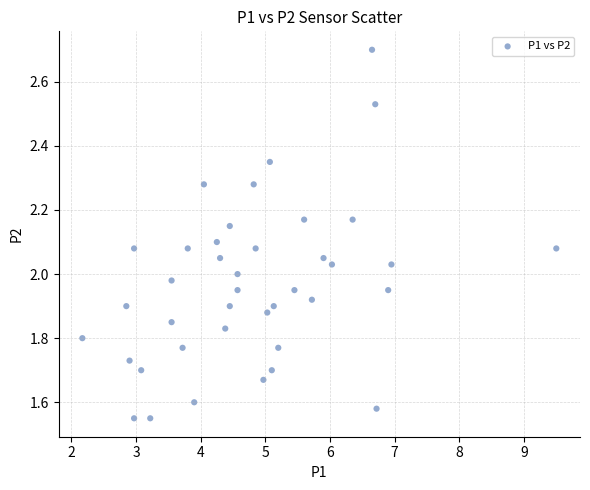

What is the range of Y values (max minus min)?

1.2